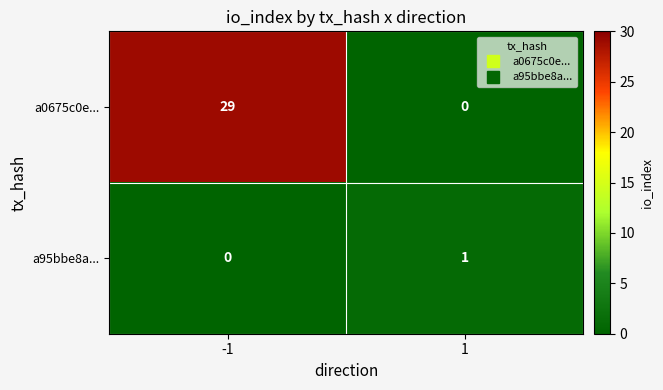

The value of a0675c0e... at -1 is 17. True or false?

False